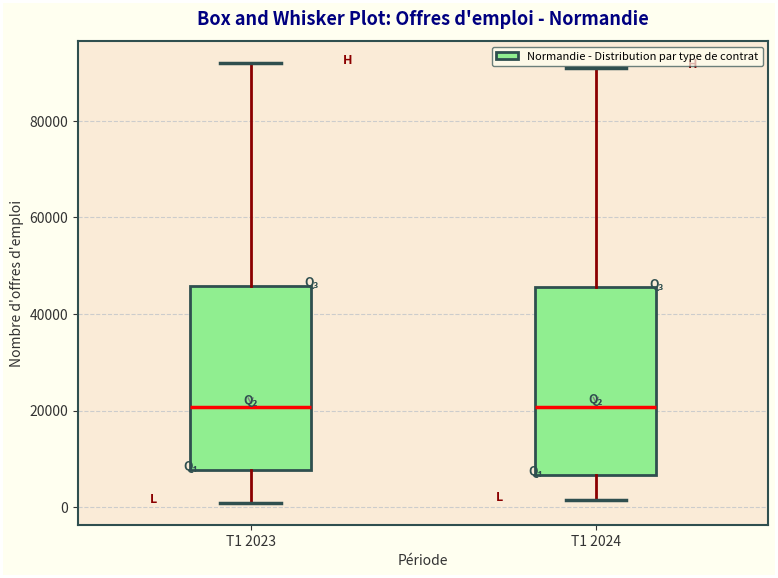

Reading left to right, read every box against the y-axis: the position of its median line, the range the box covers, and the ends of its whiskers. The values are not printed on the chart, so give them approximately, as read against the axis.

T1 2023: median 20000, box 8000 to 46000, whiskers 0 to 92000
T1 2024: median 20000, box 6000 to 46000, whiskers 2000 to 90000